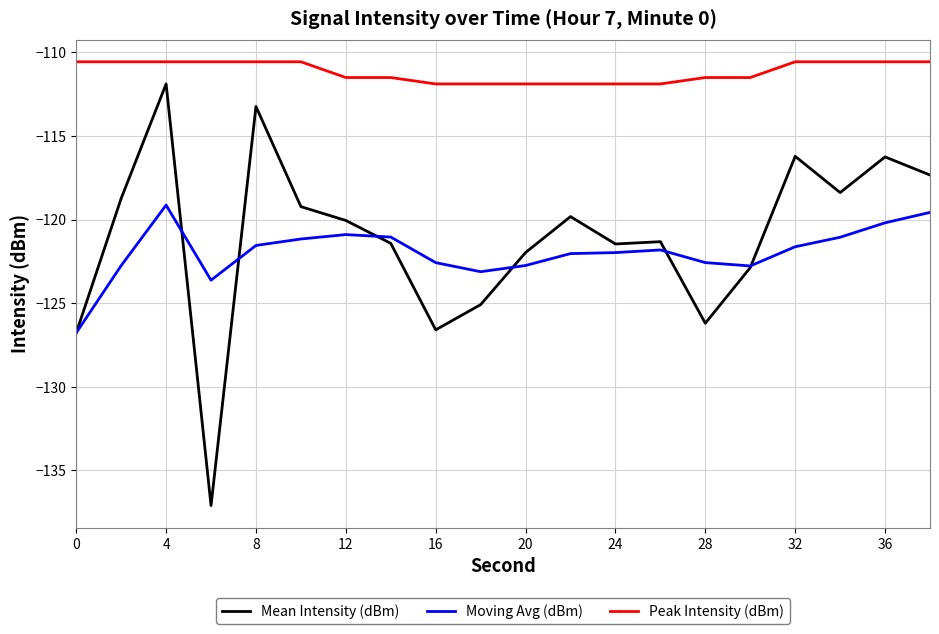

Which series has the largest range (max minus min)?

Mean Intensity (dBm)